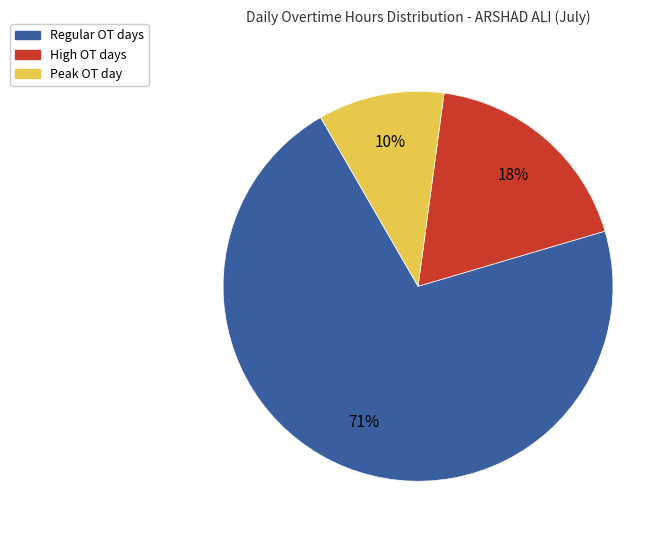

Is it true that Regular OT days is 60% of the pie?

False